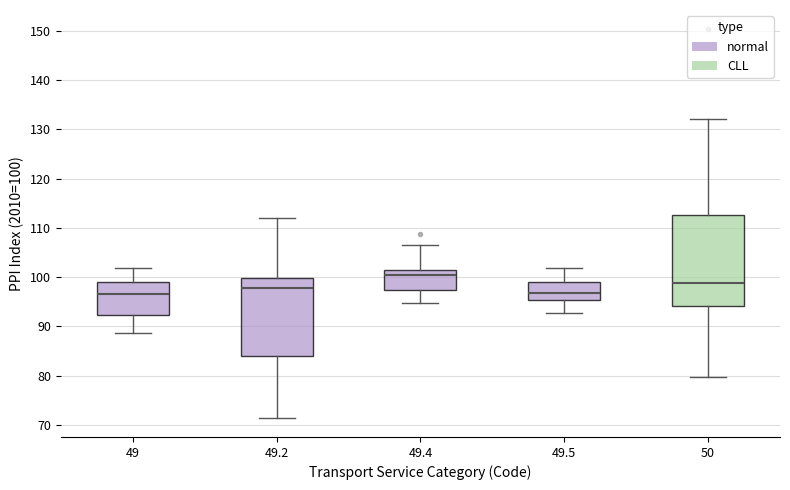

Where is the upper edge of the box at x = 49.5 on the y-axis? The values are not printed on the chart, so give them approximately, as read against the axis.

99